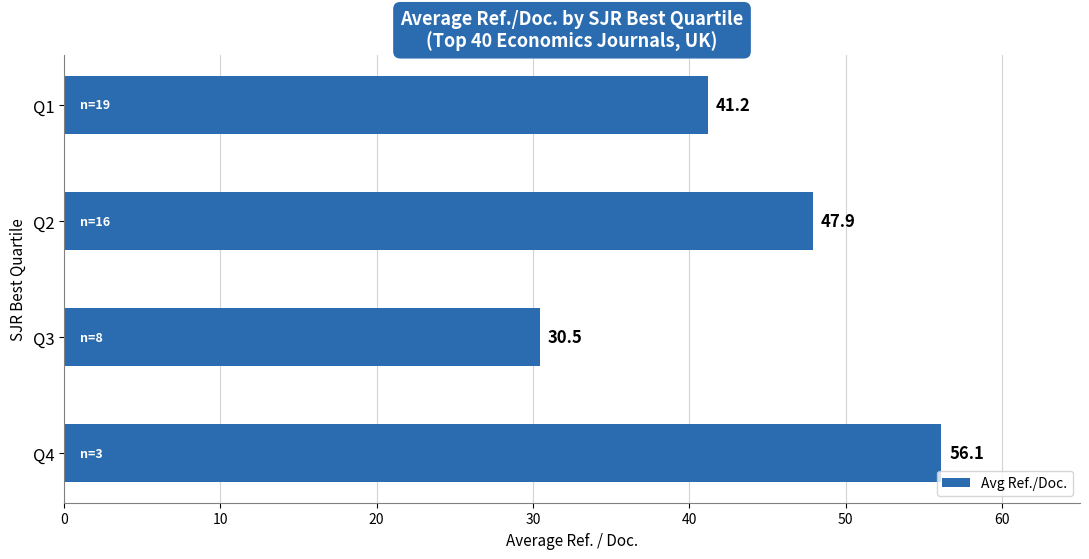

Which label corresponds to the largest value in the chart?

Q4